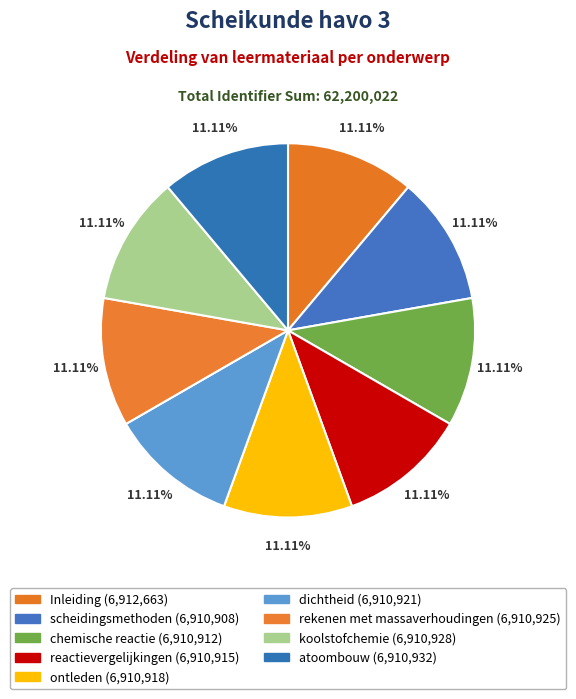

How many segments does this pie chart have?

9